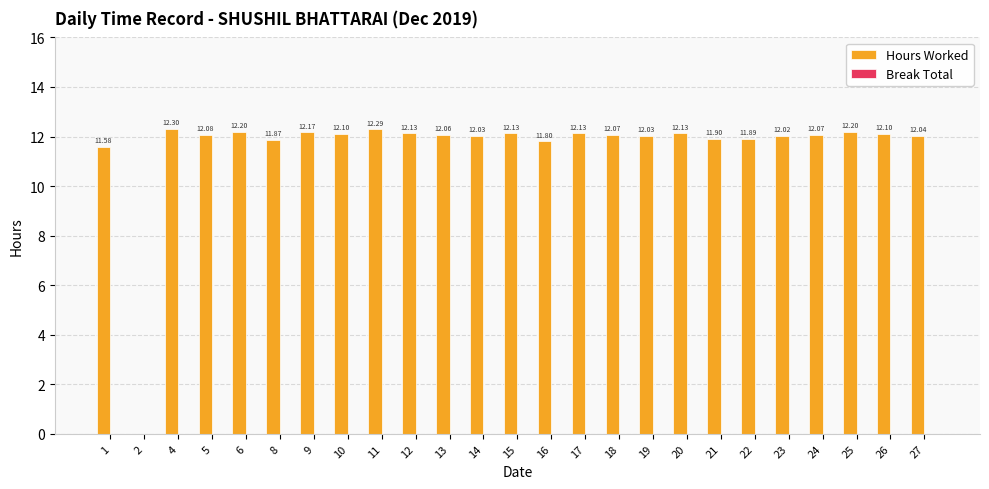

Approximately how many times larger is the value at 8 compared to 18?

1.0